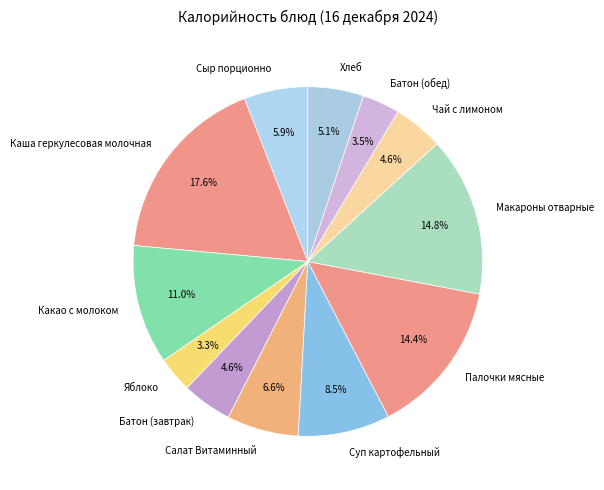

Count the number of slices in the pie.

12